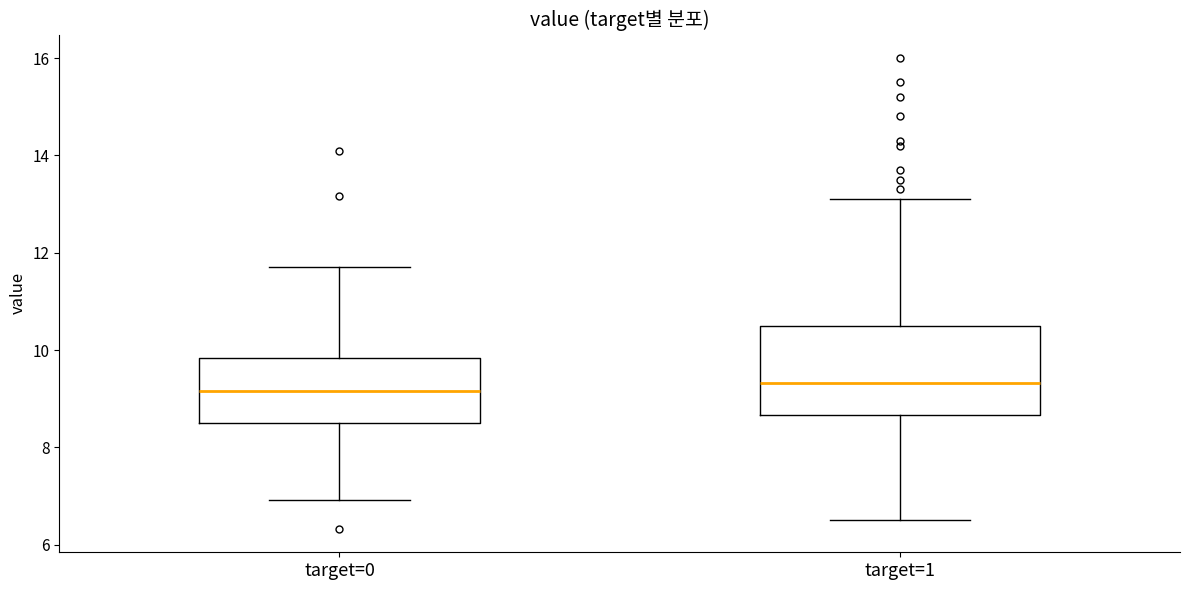

Where does the lower whisker of the box for target=1 end on the y-axis? The values are not printed on the chart, so give them approximately, as read against the axis.

6.6